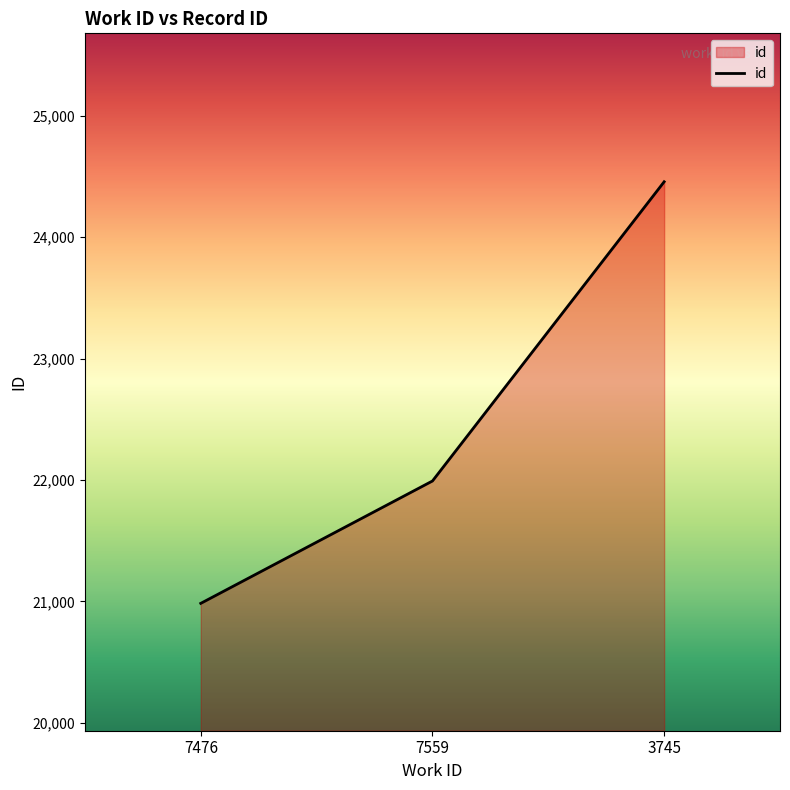

What is the difference between the values at 7476 and 3745?

3473